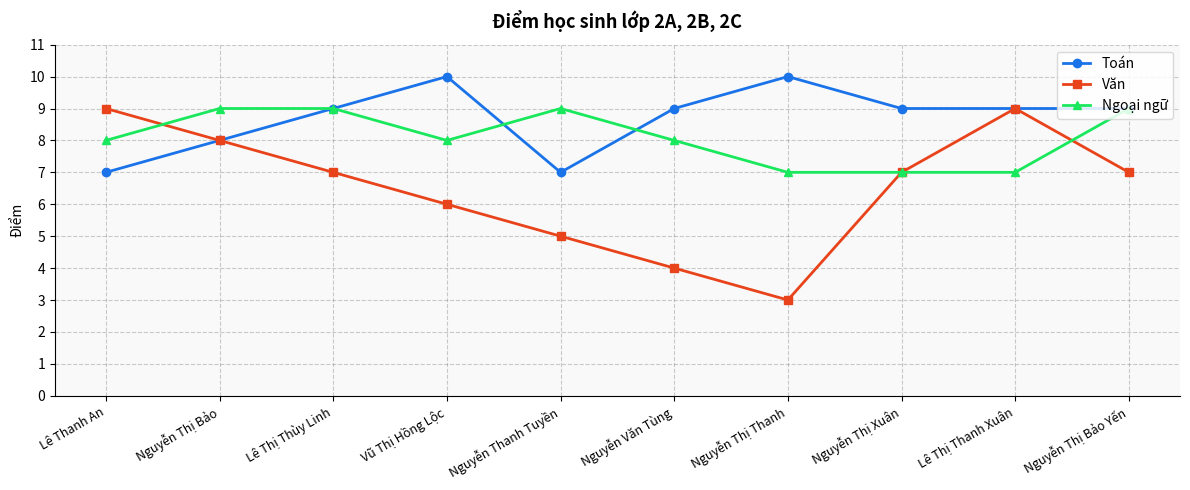

Is the value of Toán at Nguyễn Thị Thanh greater than the value of Ngoại ngữ at Nguyễn Thị Bảo?

Yes